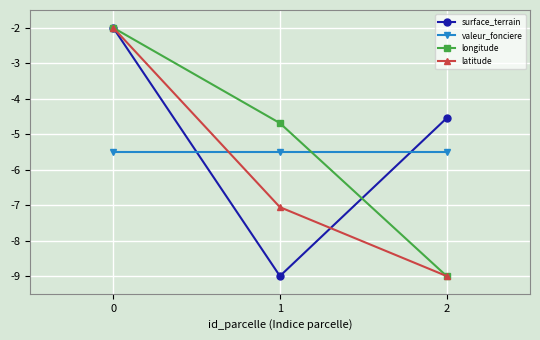

The value of latitude at 1 is -3.8. True or false?

False